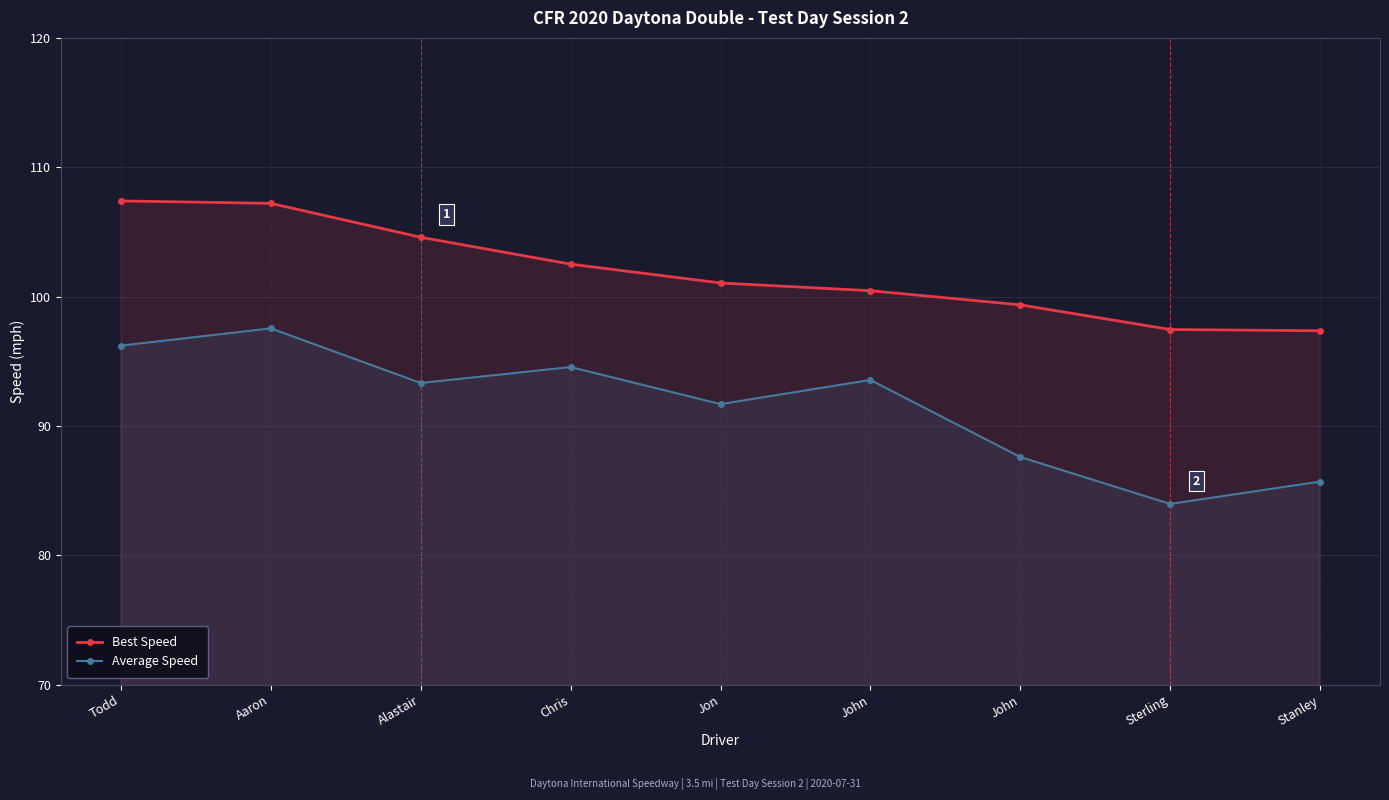

Rank the series at Aaron from highest to lowest value.

Best Speed, Average Speed